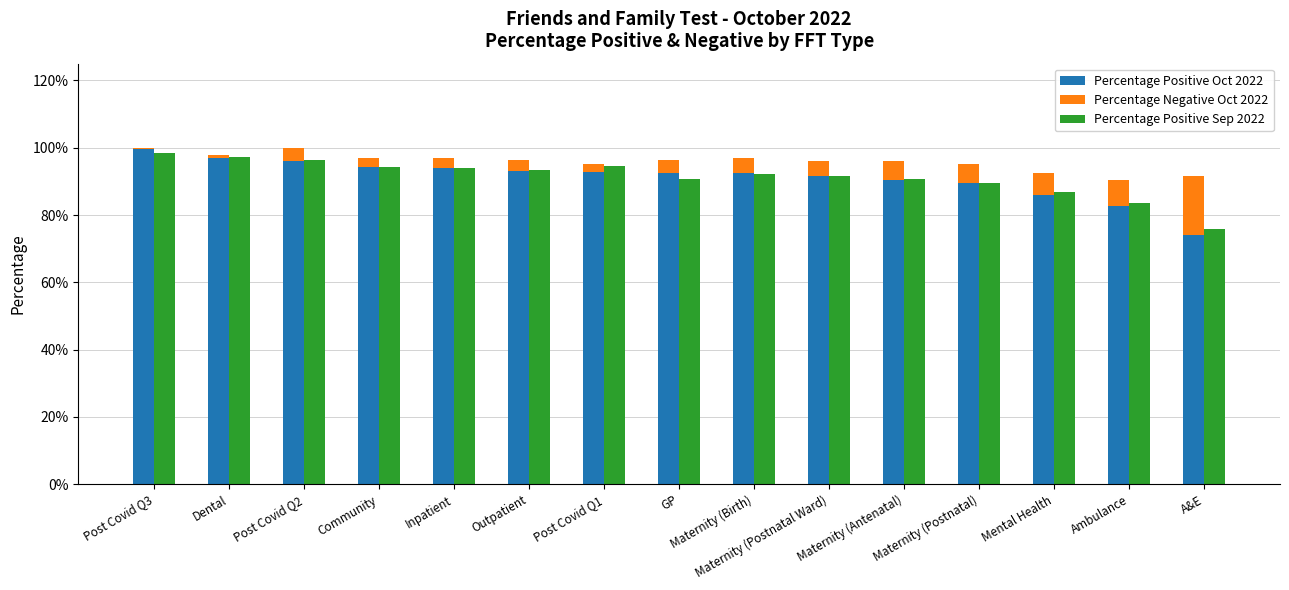

At which label is Percentage Positive Oct 2022 closest to 0?

A&E